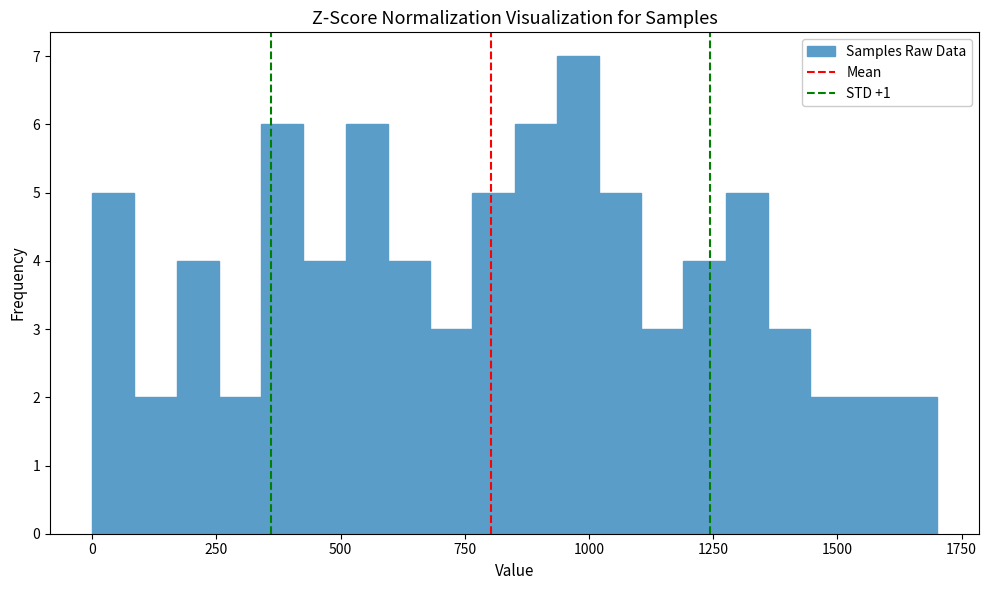

Read against the x-axis, roughly where is the centre of the tallest bar?

1000